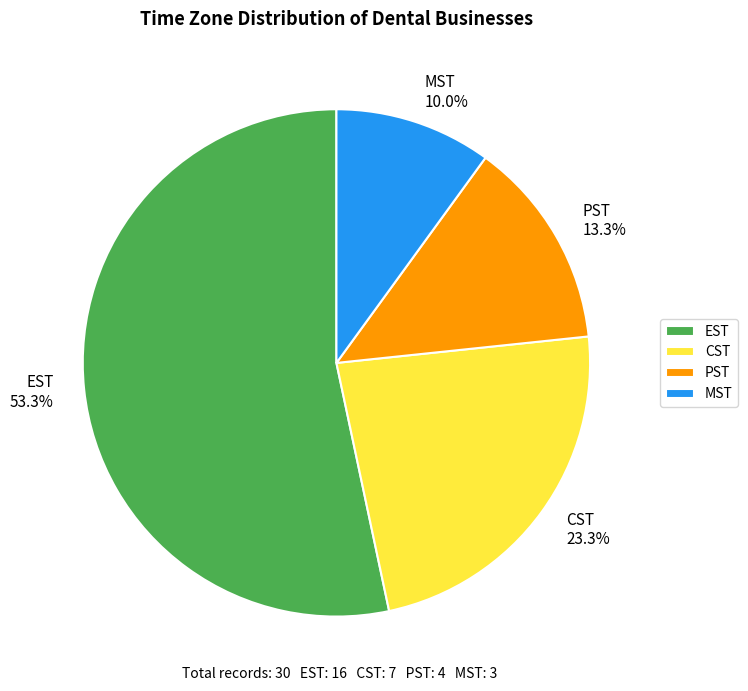

To the nearest percent, what is the difference between the largest and smallest slice percentages?

43%